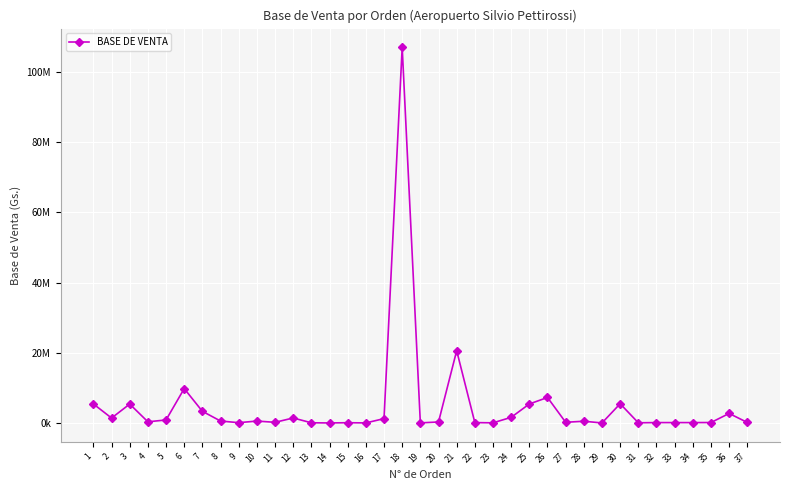

Is this an area chart (filled region under the line)?

No